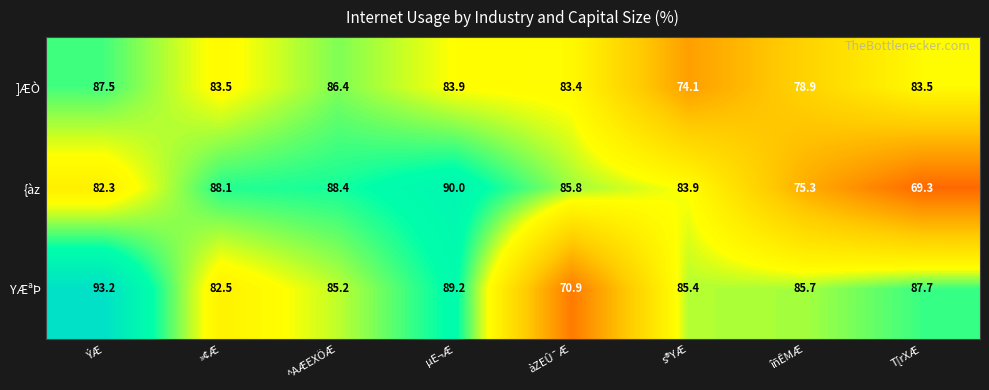

What is the total value across all series at àZEÛ¯Æ?

240.1